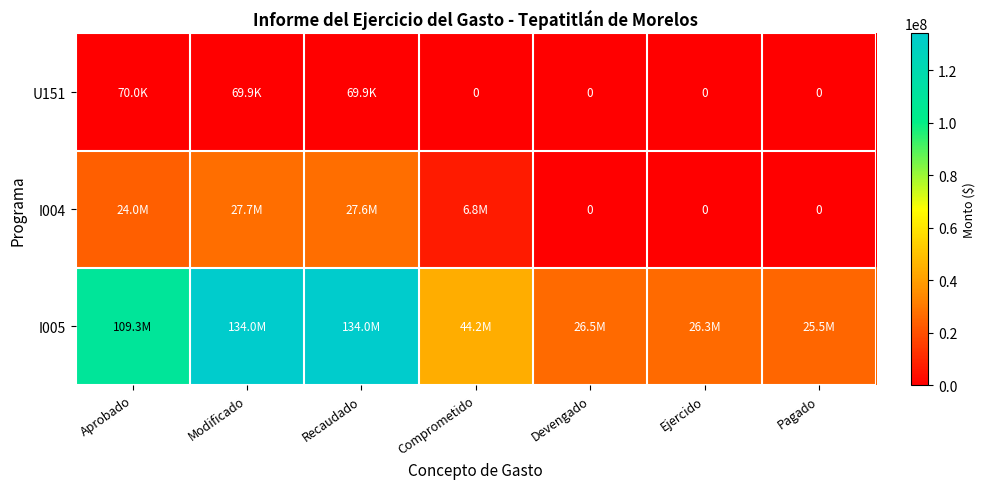

Rank the series by their average value, from lowest to highest.

U151, I004, I005